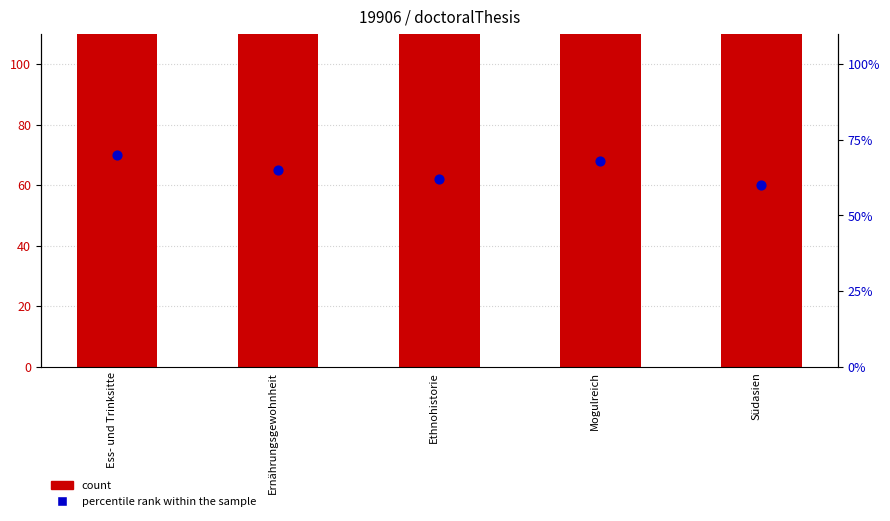

What is the total value across all series at Ernährungsgewohnheit?

19971